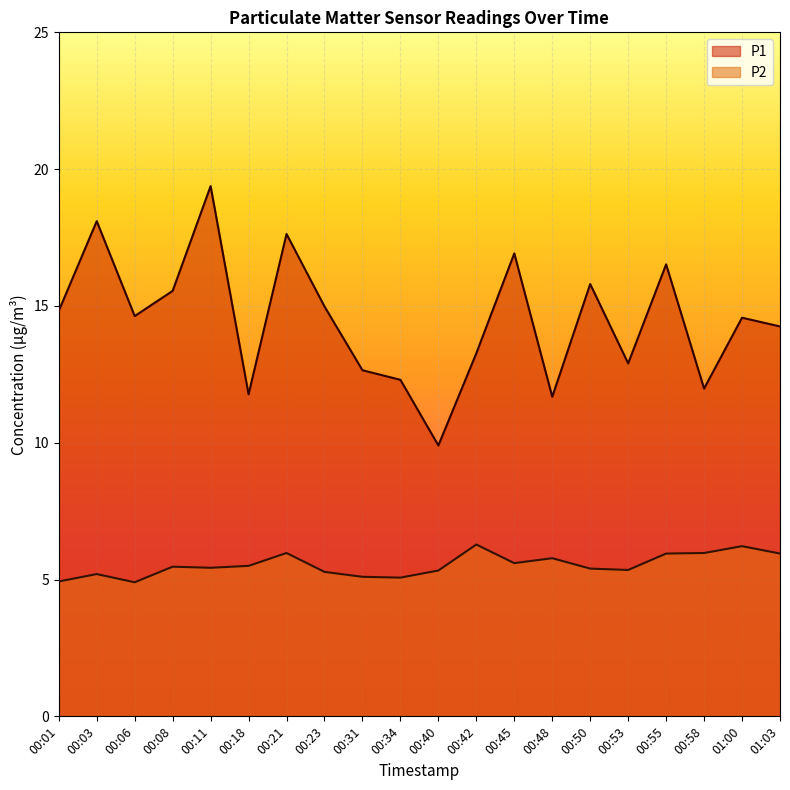

Reading right to left, extract all data points from this chart.

P1: 14.2	14.6	12.0	16.5	12.9	15.8	11.7	16.9	13.3	9.9	12.3	12.7	15.0	17.6	11.8	19.4	15.6	14.6	18.1	14.8
P2: 6.0	6.2	6.0	6.0	5.3	5.4	5.8	5.6	6.3	5.3	5.1	5.1	5.3	6.0	5.5	5.4	5.5	4.9	5.2	4.9